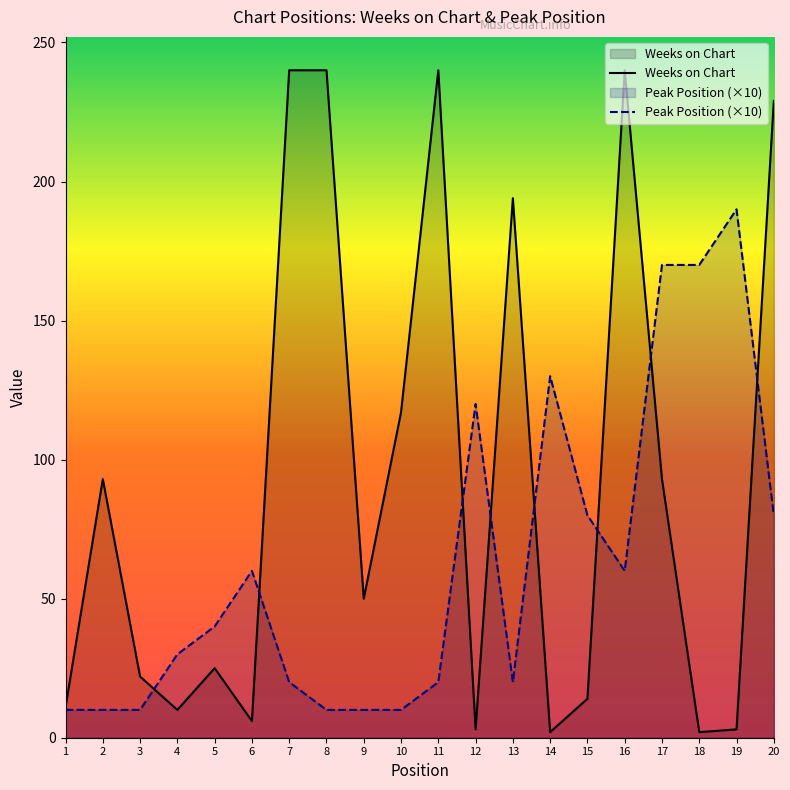

How many categories are shown in the chart?

20